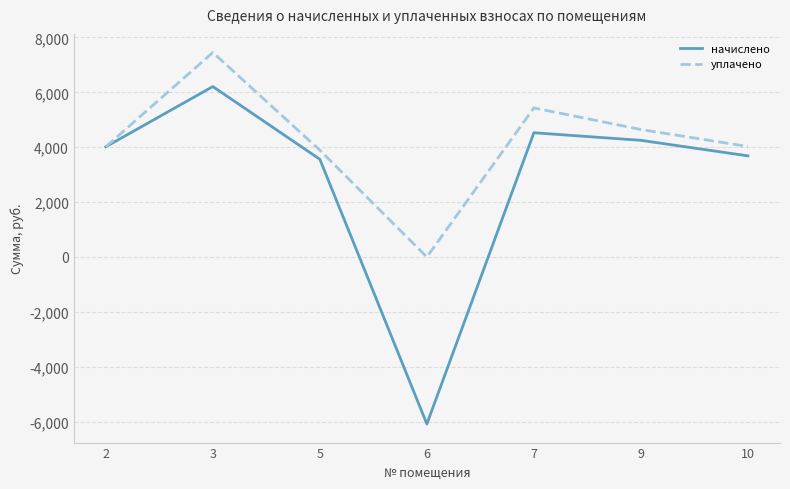

In уплачено, how many points are lower than both neighbors (excluding endpoints)?

1